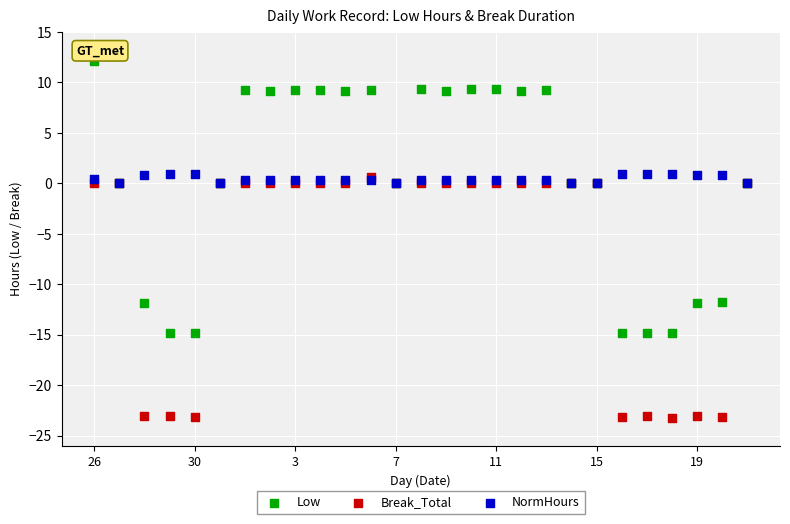

Which series has the widest spread of Y values?

Low